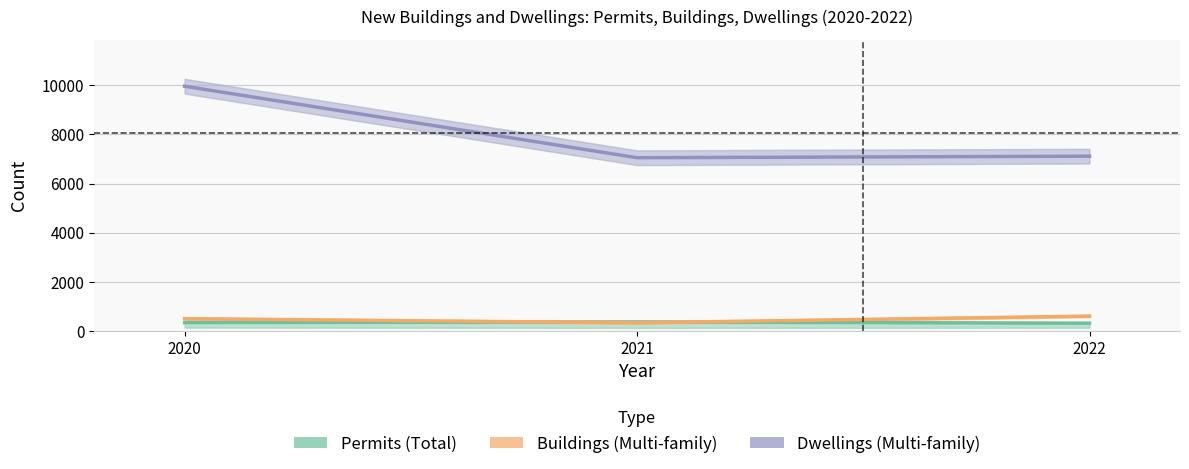

At which category is the sum across all series the highest?

2020